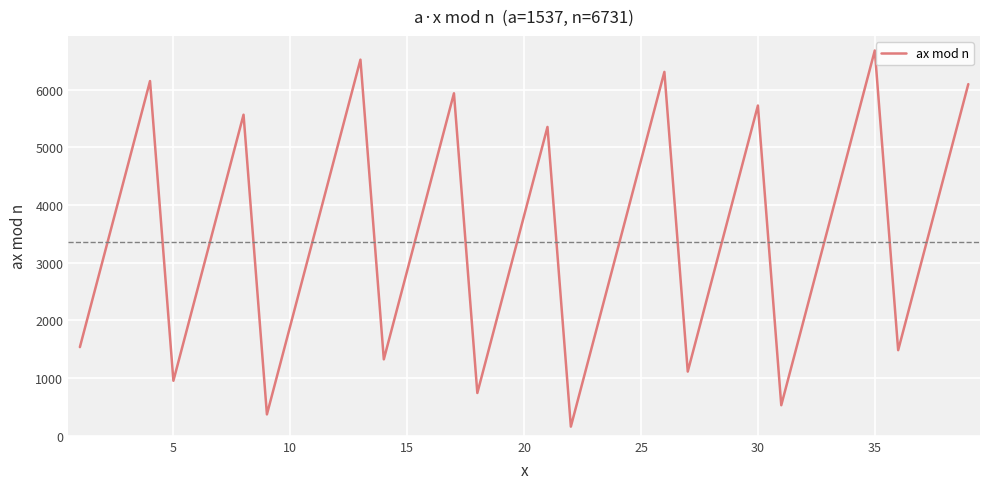

What is the difference between the maximum and minimum values?

6519